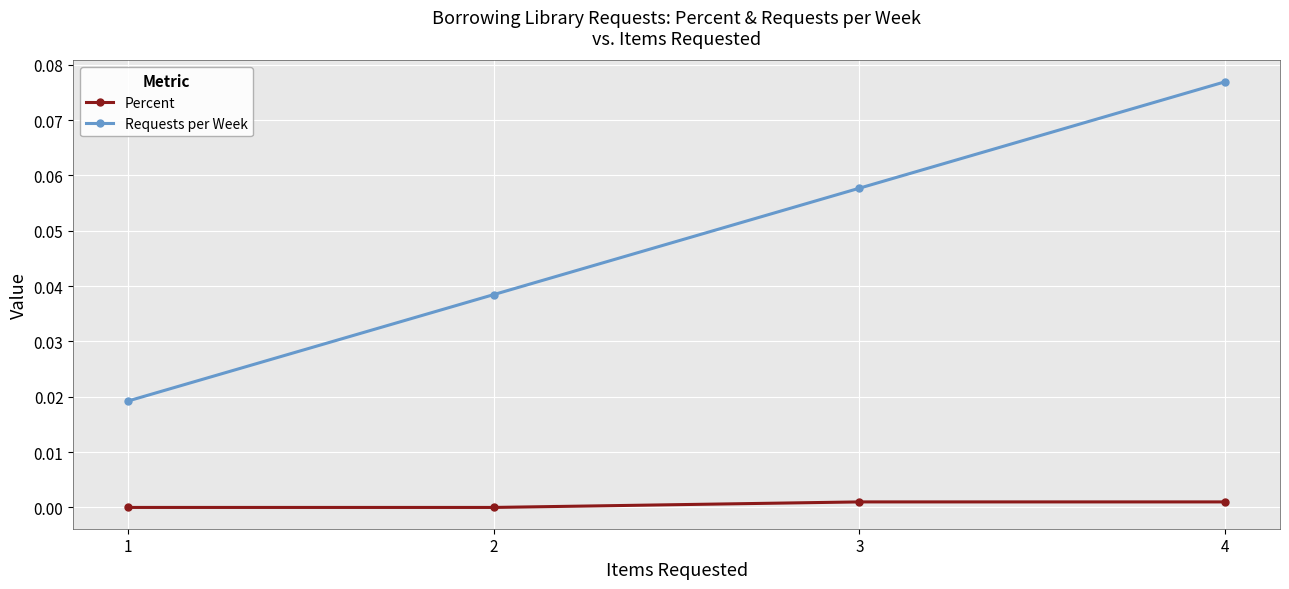

The Percent series shows 0.0 at 3. True or false?

True